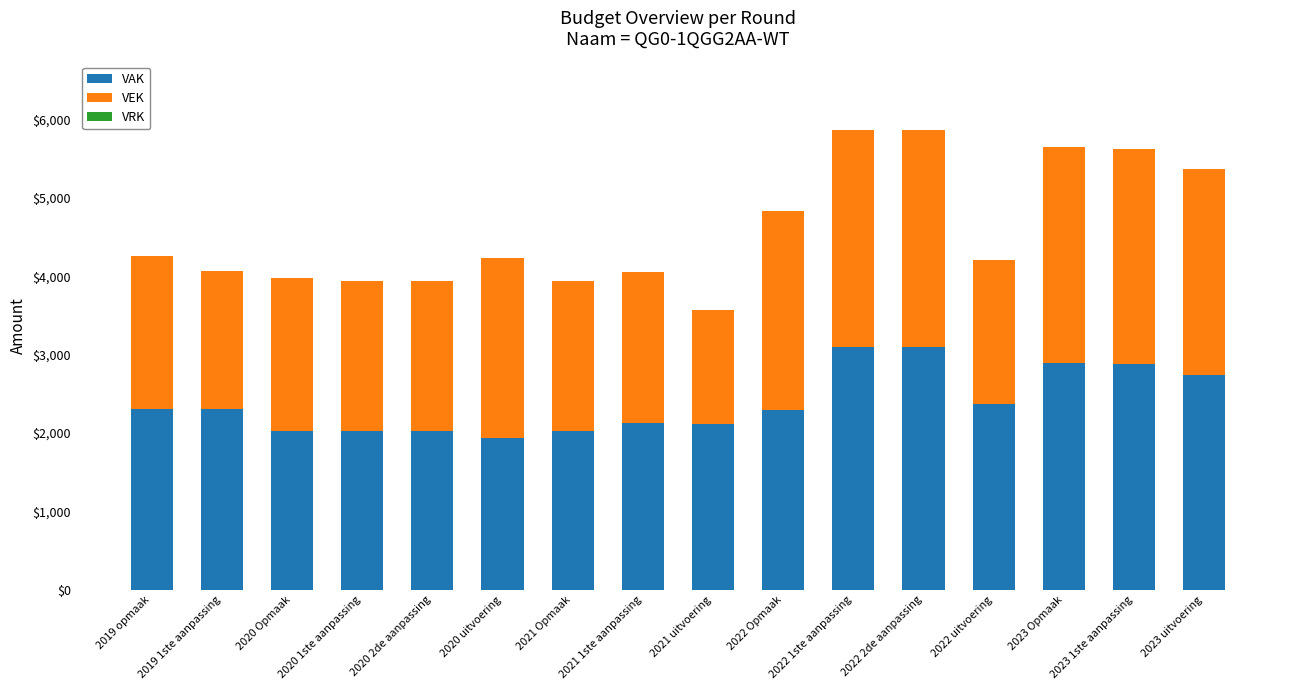

What is the lowest value of the VAK series?

1932